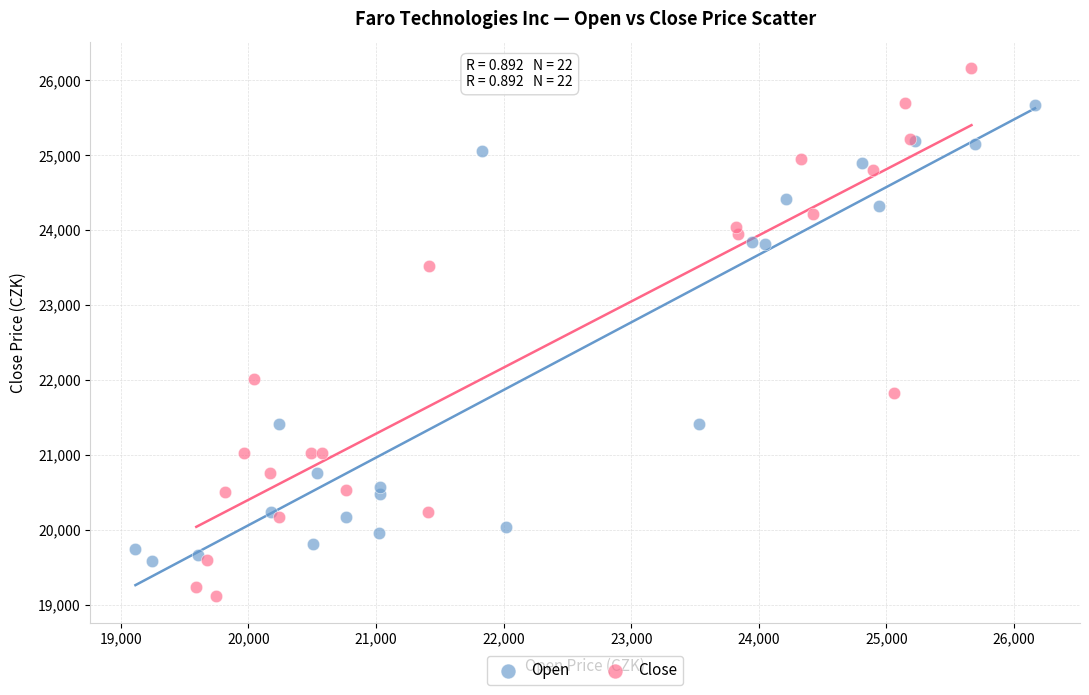

Which series reaches the minimum Y coordinate?

Close